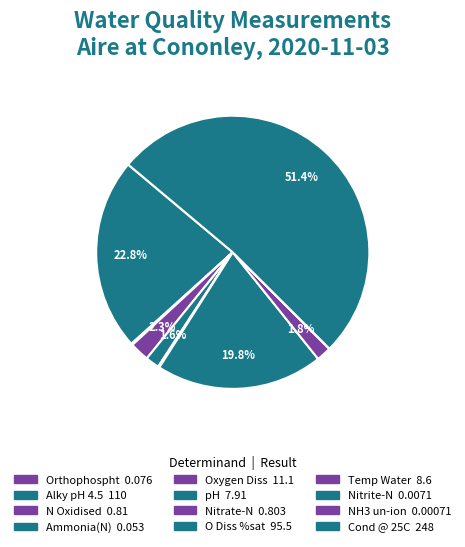

Combined, what portion of the pie is N Oxidised and Orthophospht?

0.2%